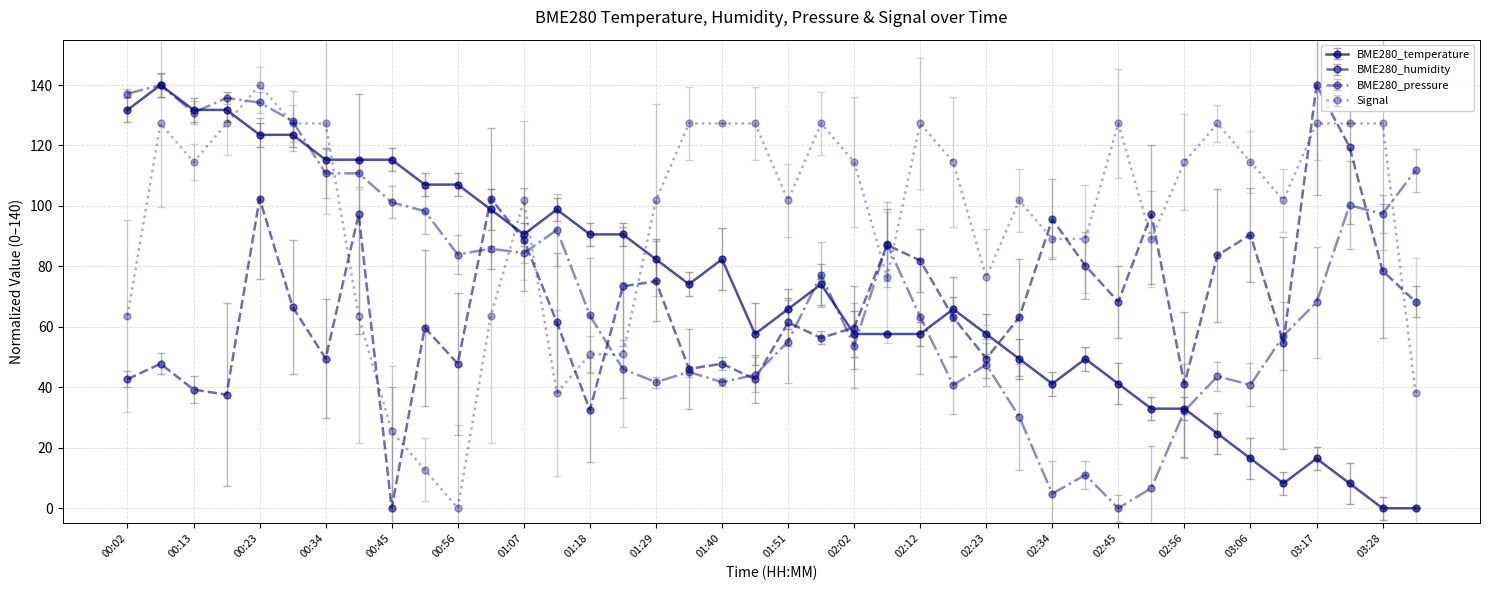

Which series ends up on top after the final intersection of Signal and BME280_pressure?

BME280_pressure